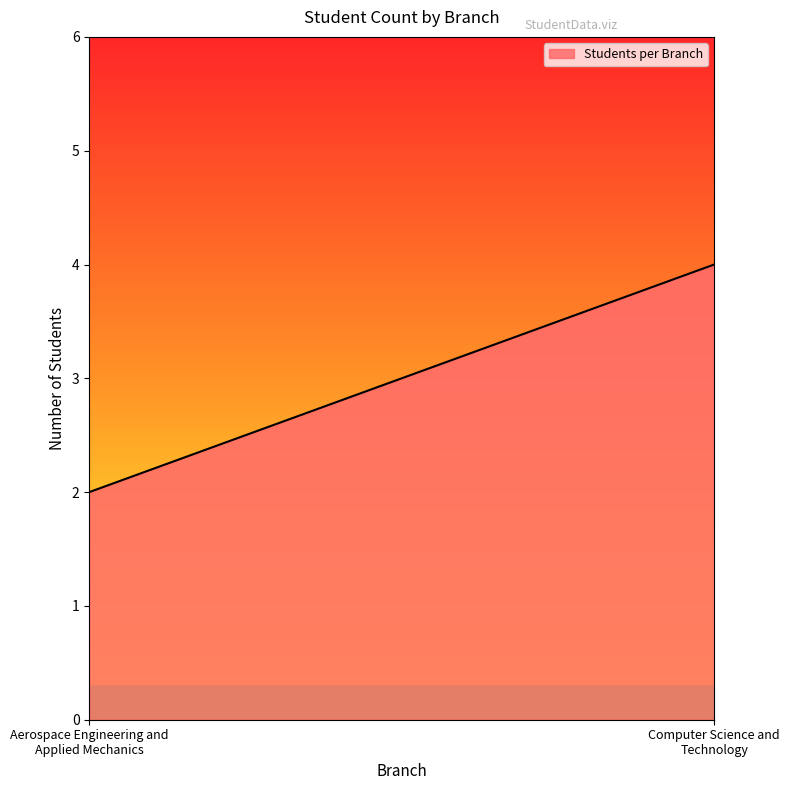

What is the difference between the maximum and minimum values?

2